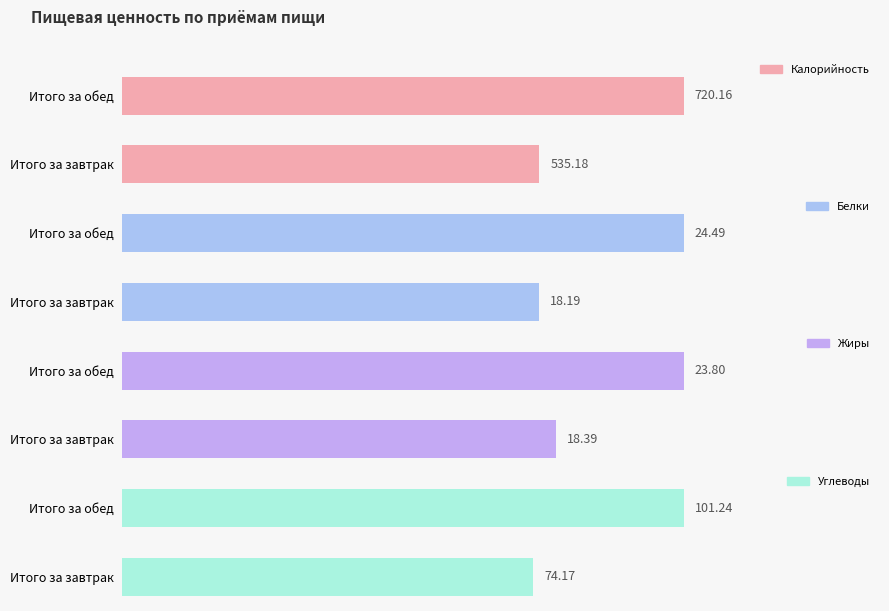

What is the difference between the maximum and minimum values in the Калорийность series?

185.0